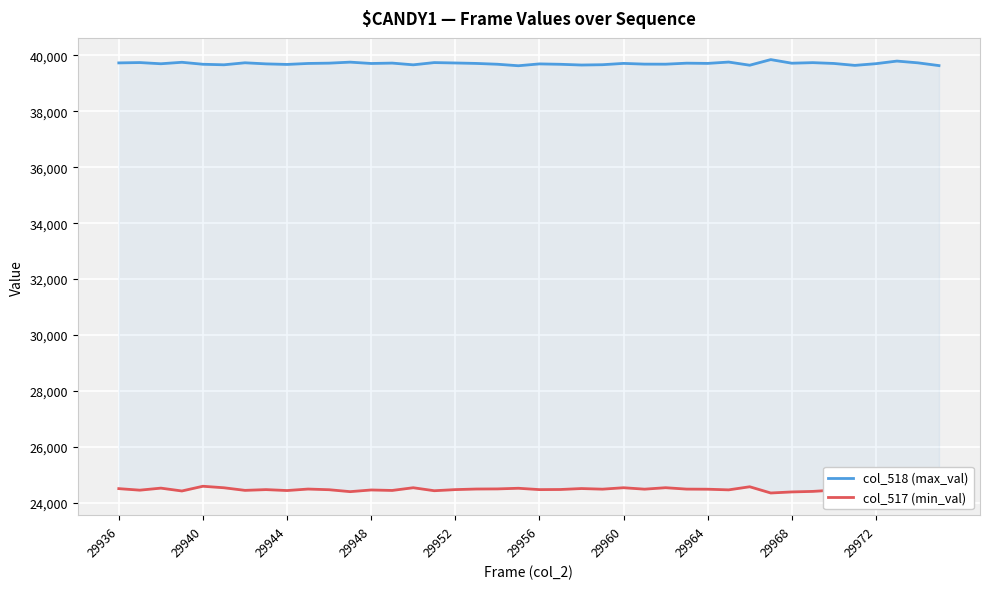

Rank the series by their average value, from lowest to highest.

col_517 (min_val), col_518 (max_val)